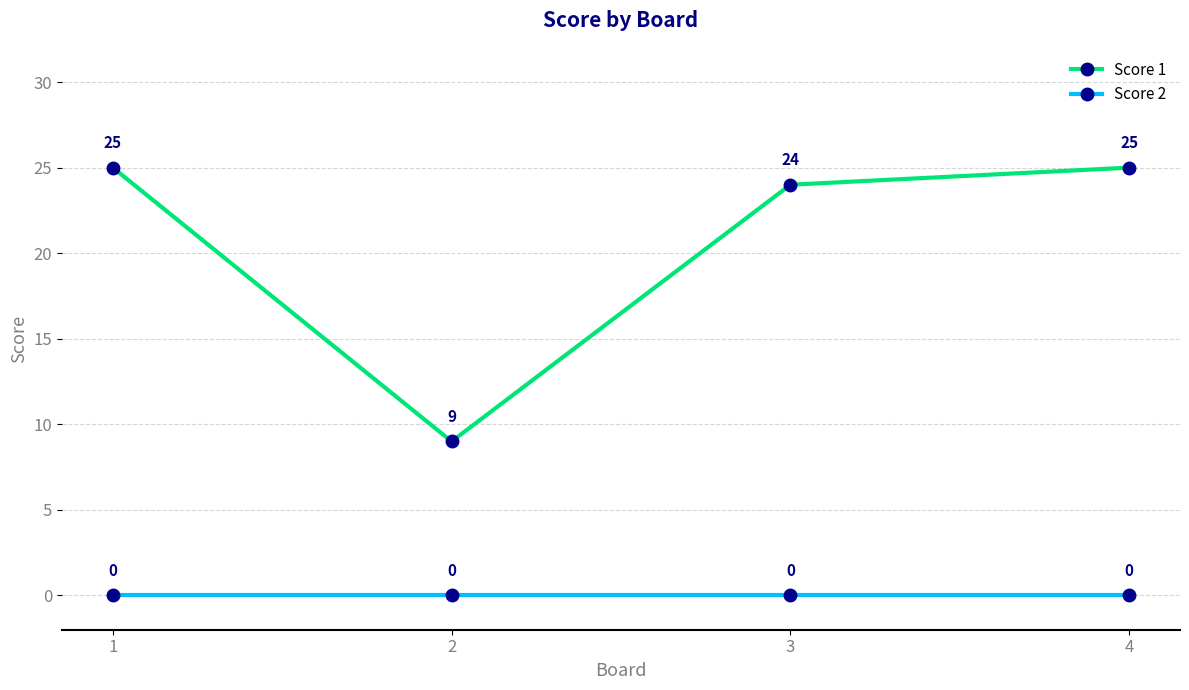

What are all the series names shown in the legend?

Score 1, Score 2